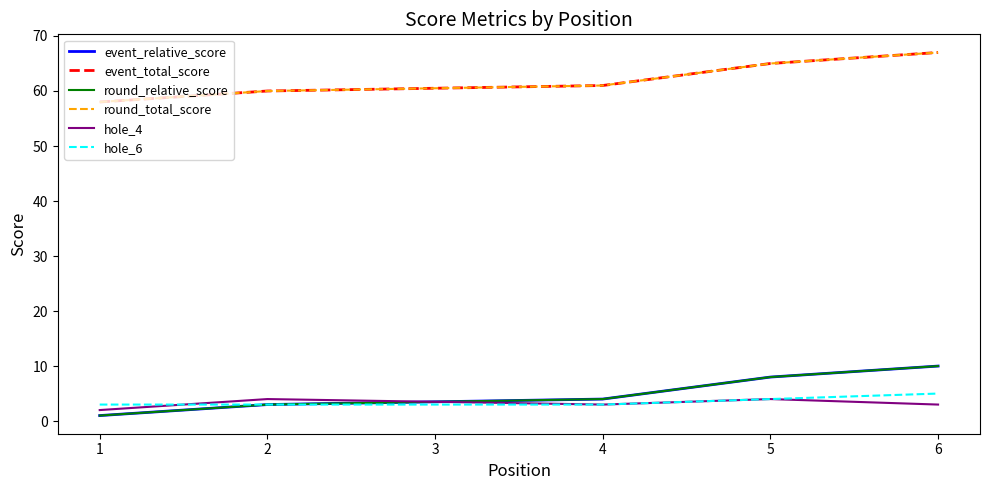

What is the difference between the second highest and second lowest values in the round_relative_score series?

5